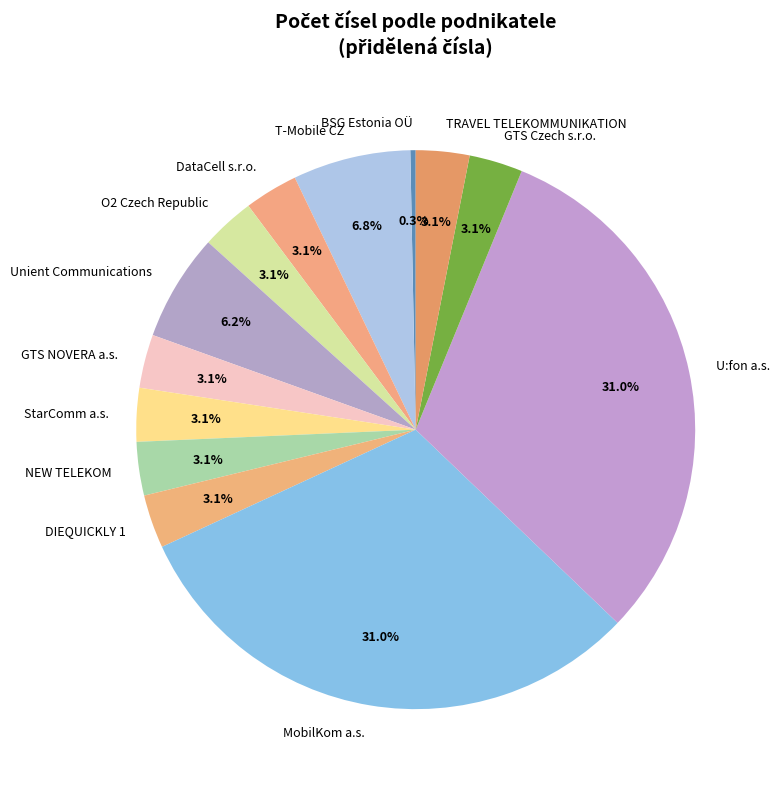

Do T-Mobile CZ and GTS NOVERA a.s. together represent more than half of the pie?

No